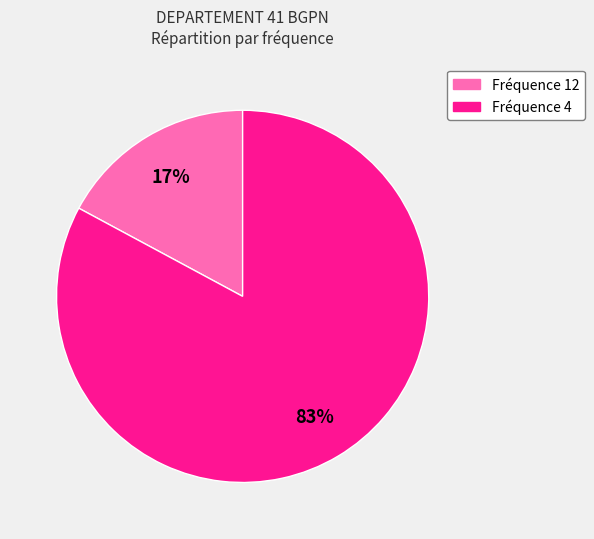

How many segments does this pie chart have?

2